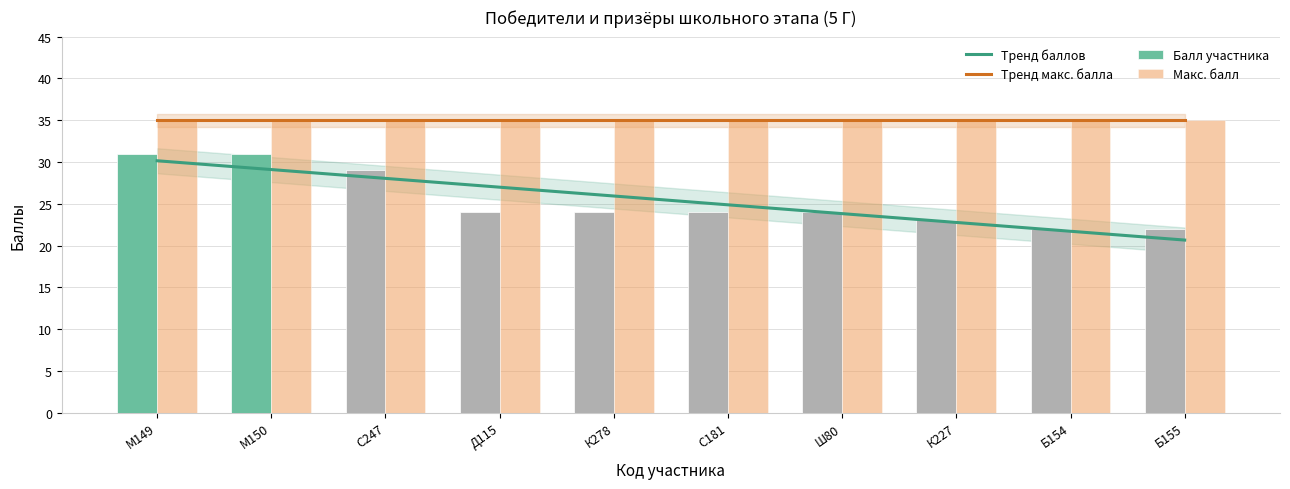

What is the difference between the values at К227 and Б154?

1